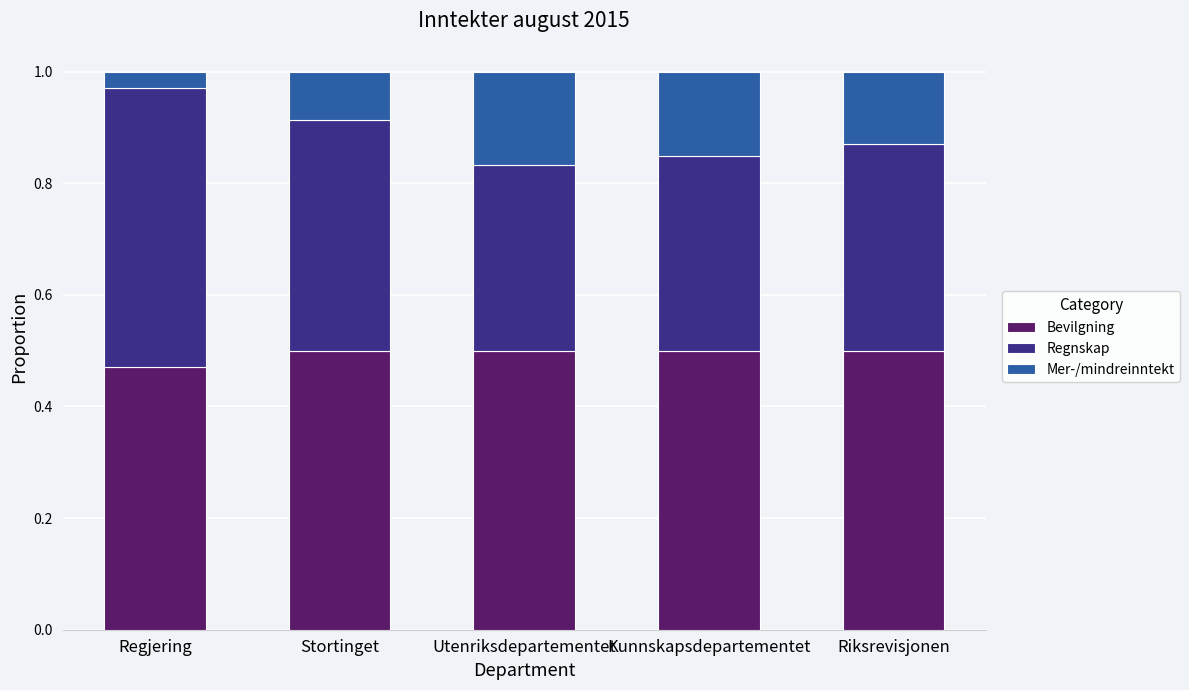

Where is Bevilgning nearest to the value 0?

Regjering